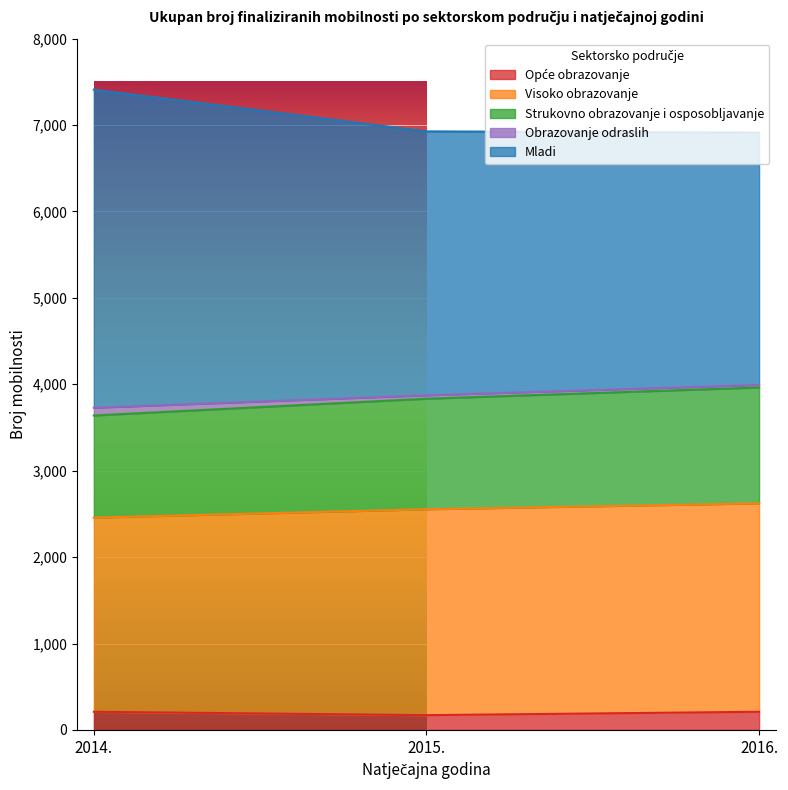

Which category has the highest value in the Strukovno obrazovanje i osposobljavanje series?

2016.